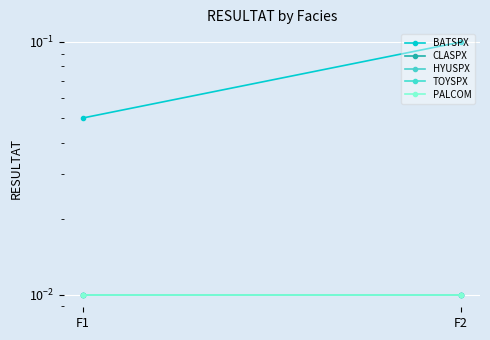

Reading right to left, extract all data points from this chart.

BATSPX: 0.1	0.1
CLASPX: 0.0	0.0
HYUSPX: 0.0	0.0
TOYSPX: 0.0	0.0
PALCOM: 0.0	0.0